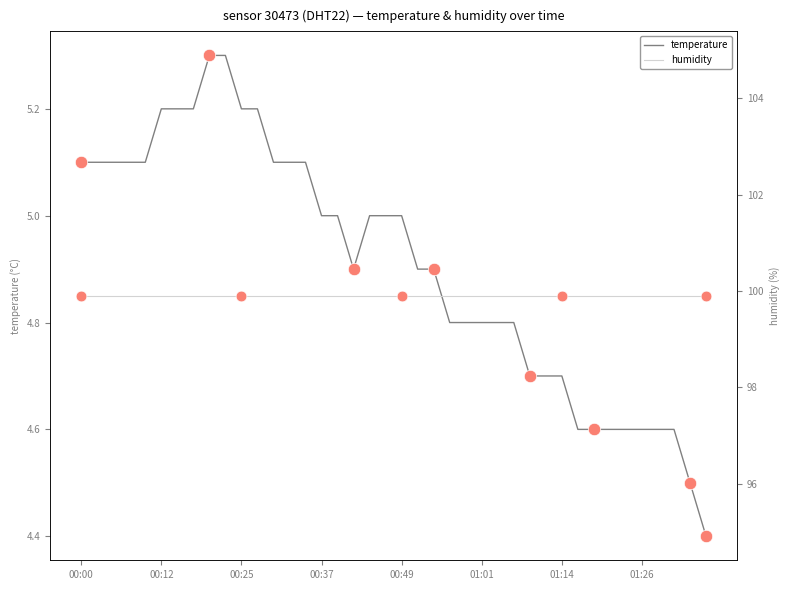

At how many categories does at least one series exceed 62?

40